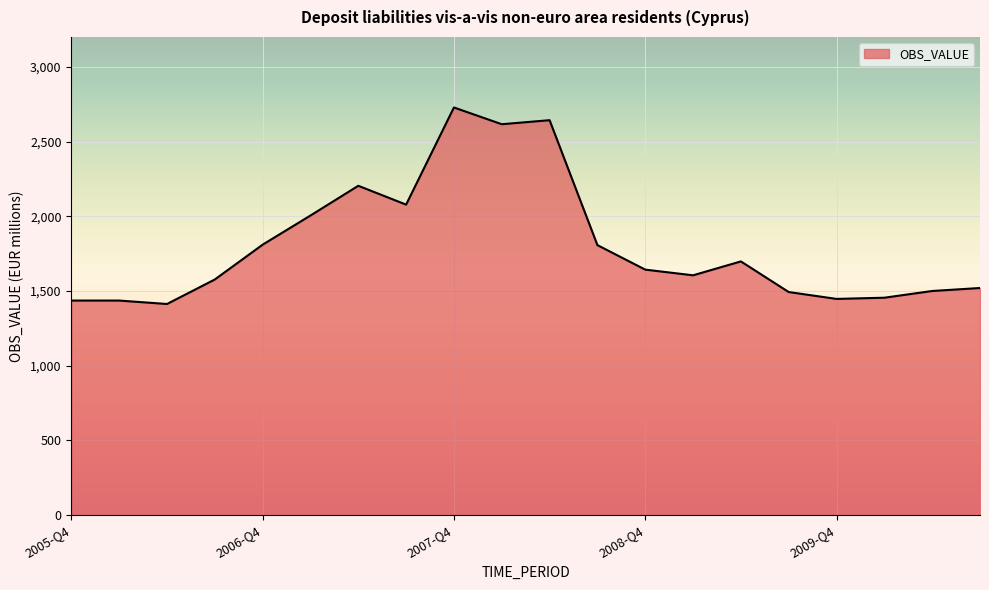

What is the minimum value shown in the chart?

1413